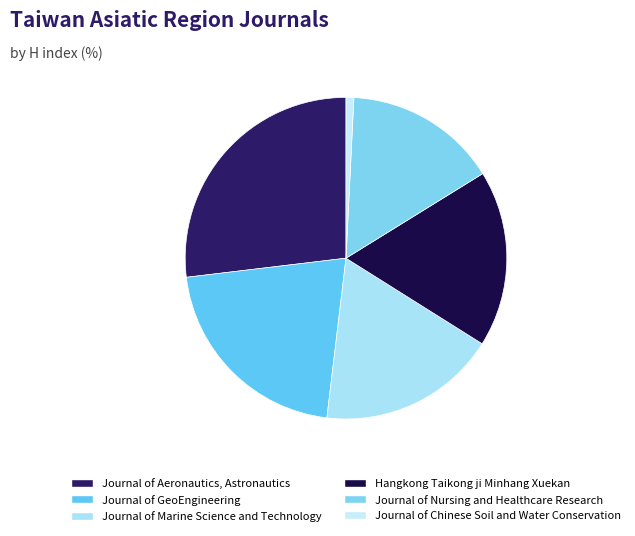

Is there a majority slice in this chart?

No